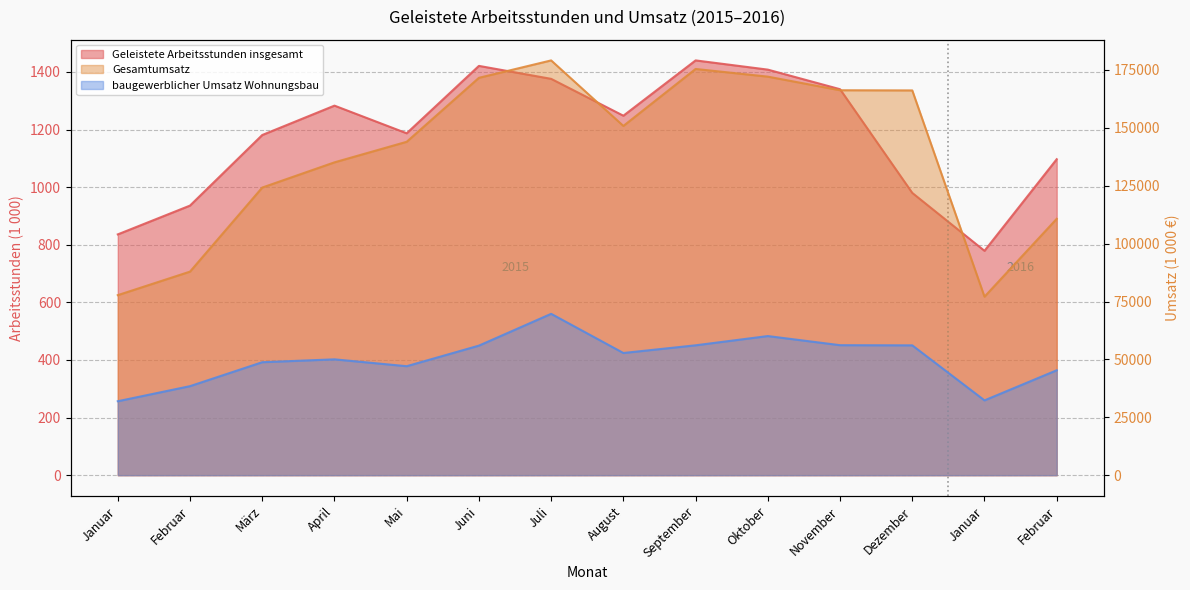

What is the lowest value of the baugewerblicher Umsatz Wohnungsbau series?

31938